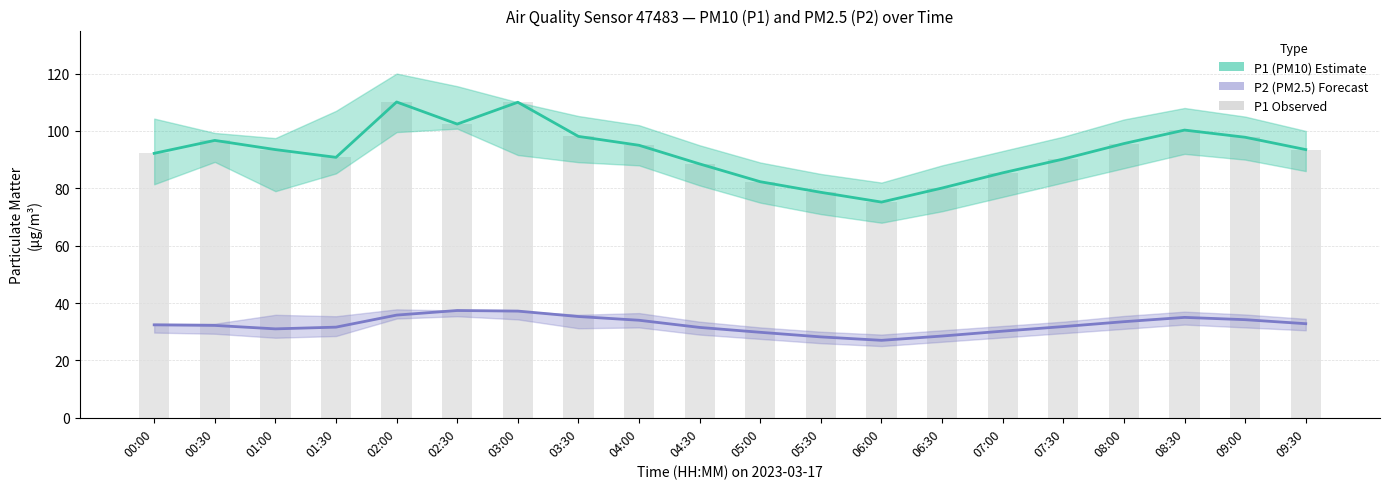

What is the label of the 20th bar from the left?

09:30